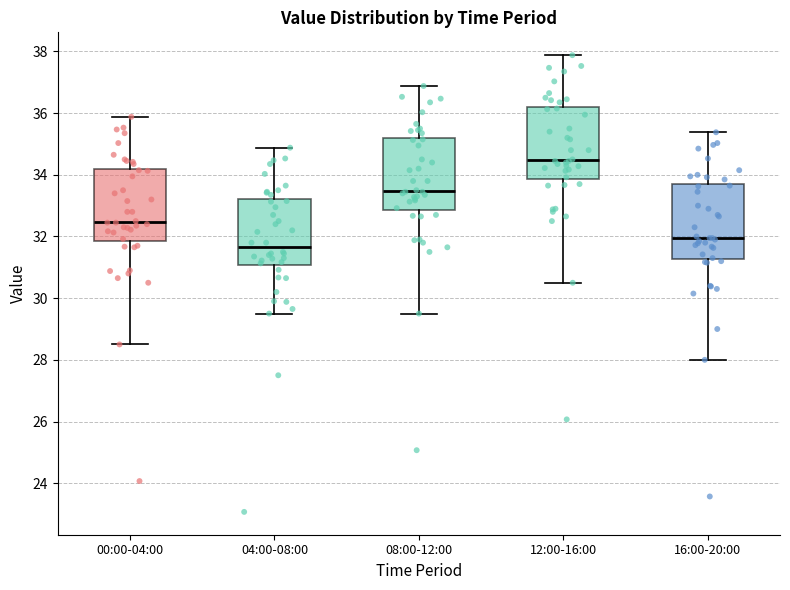

Reading left to right, read every box against the y-axis: the position of its median line, the range the box covers, and the ends of its whiskers. The values are not printed on the chart, so give them approximately, as read against the axis.

00:00-04:00: median 32.4, box 31.8 to 34.2, whiskers 28.6 to 35.8
04:00-08:00: median 31.6, box 31.0 to 33.2, whiskers 29.6 to 34.8
08:00-12:00: median 33.4, box 32.8 to 35.2, whiskers 29.6 to 36.8
12:00-16:00: median 34.4, box 33.8 to 36.2, whiskers 30.6 to 37.8
16:00-20:00: median 32.0, box 31.2 to 33.8, whiskers 28.0 to 35.4